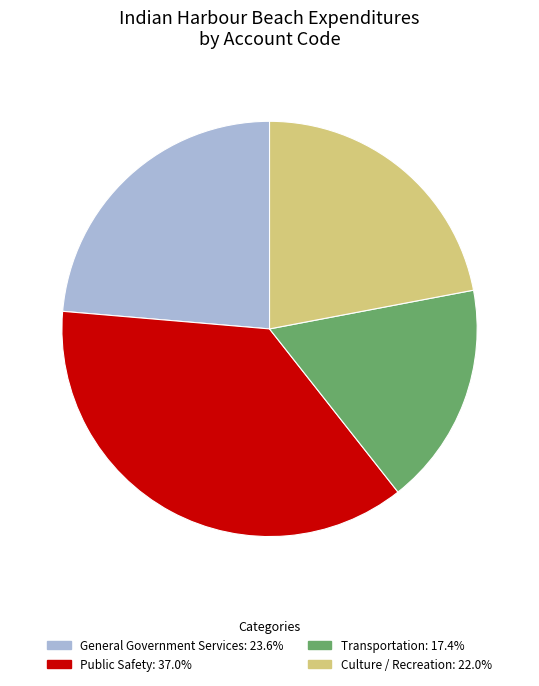

Between Public Safety and Culture / Recreation, which is larger?

Public Safety